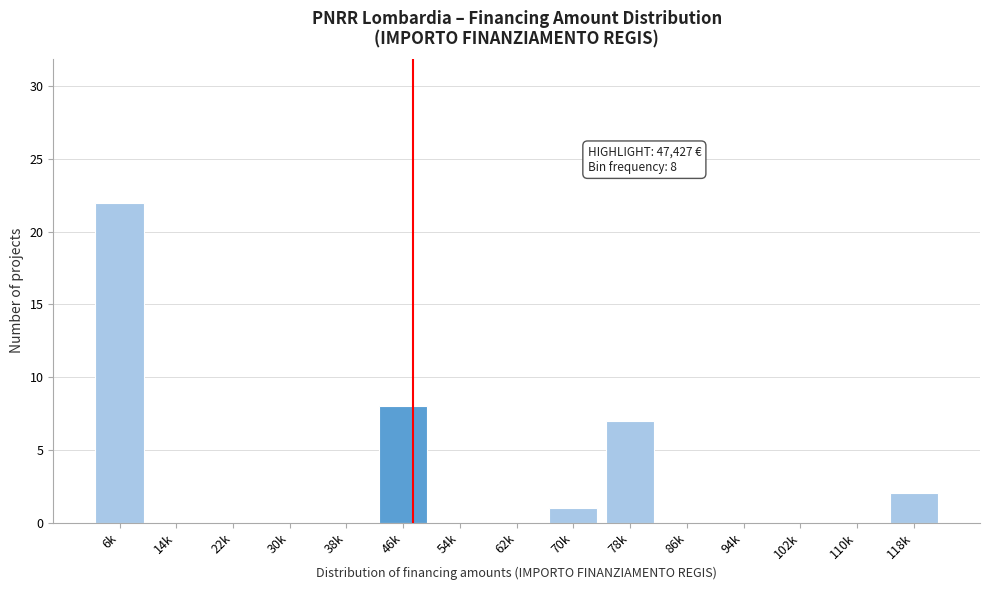

Reading right to left, transcribe all the data shown in this chart.

118k=2	110k=0	102k=0	94k=0	86k=0	78k=7	70k=1	62k=0	54k=0	46k=8	38k=0	30k=0	22k=0	14k=0	6k=22